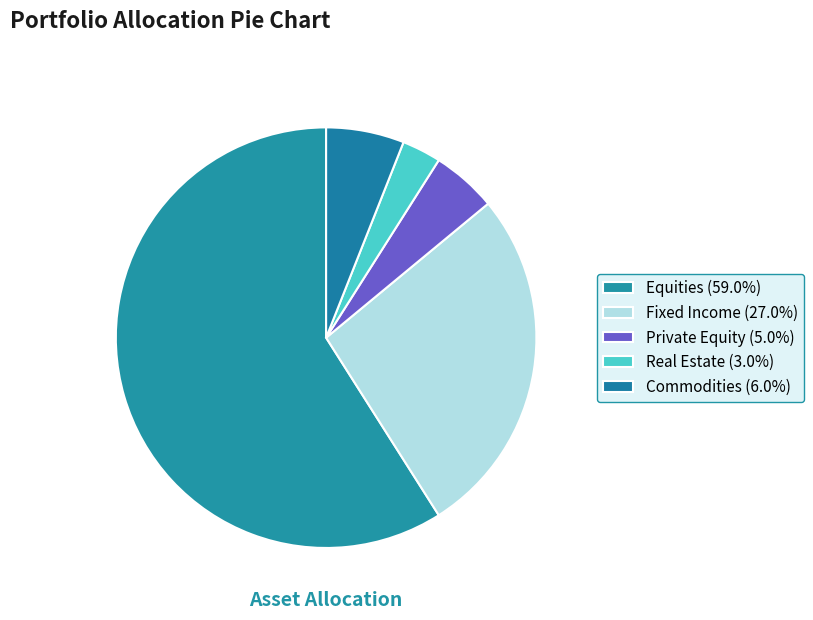

How many segments does this pie chart have?

5